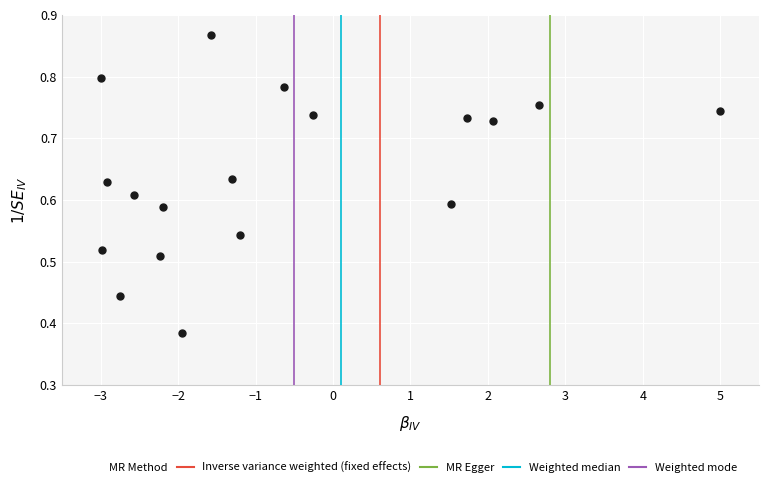

What is the range of X values (max minus min)?

8.0